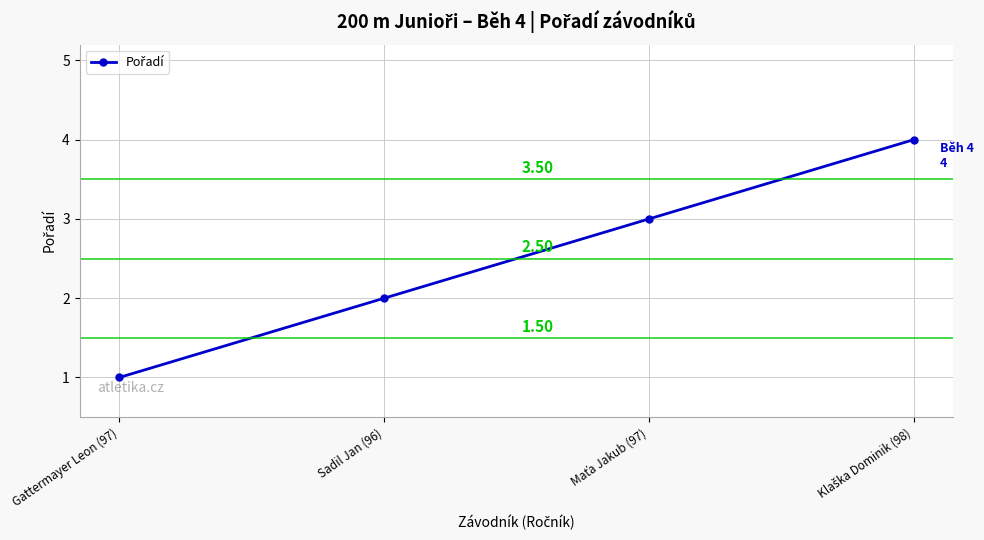

What is the sum of the values at Gattermayer Leon (97) and Sadil Jan (96)?

3